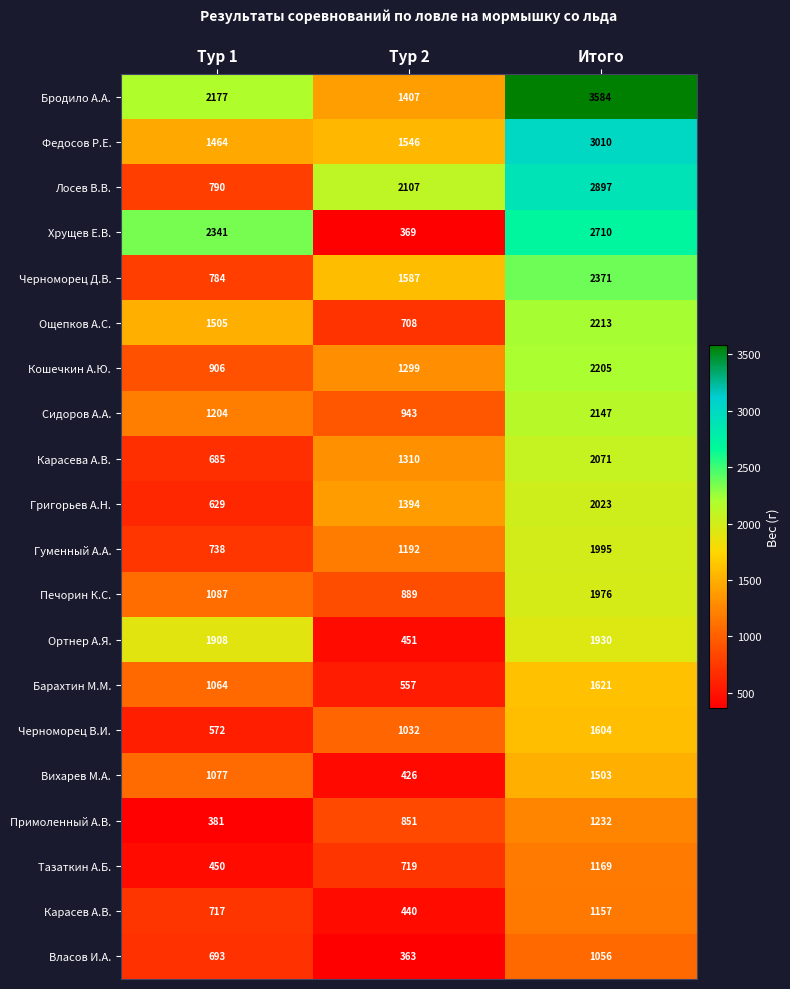

At which label is Федосов Р.Е. closest to 2237?

Тур 2